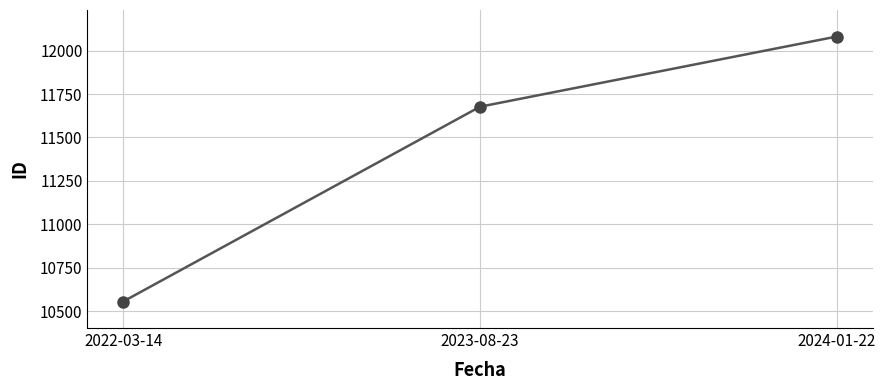

What is the minimum value shown in the chart?

10556